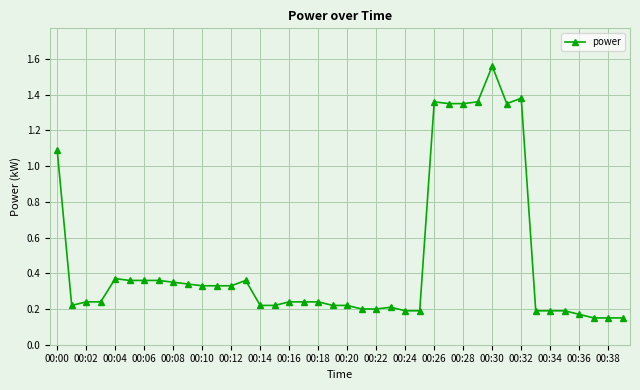

How many lines are shown in the chart?

1